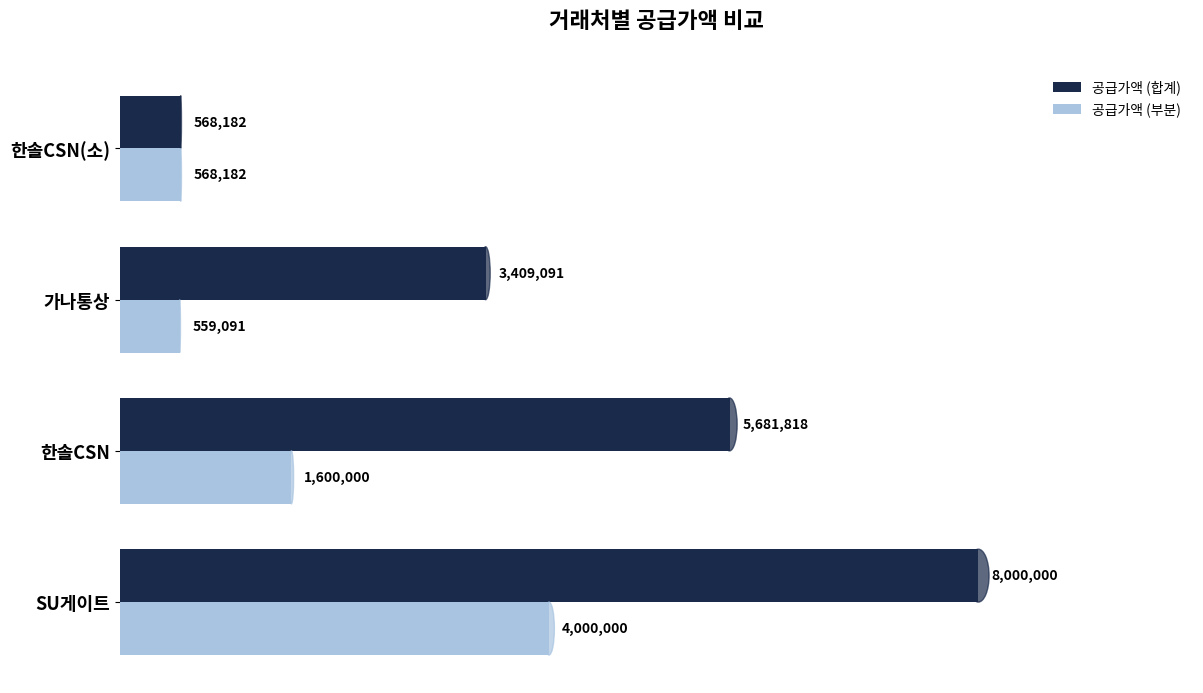

What are all the series names shown in the legend?

공급가액 (합계), 공급가액 (부분)